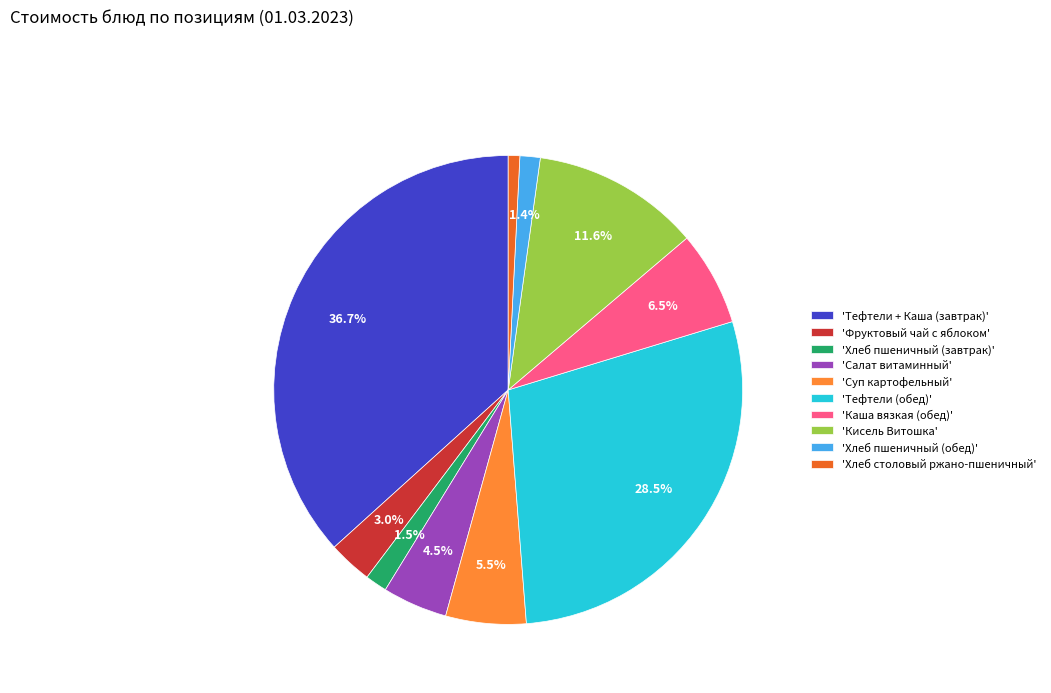

Do 'Фруктовый чай с яблоком' and 'Тефтели (обед)' together represent more than half of the pie?

No